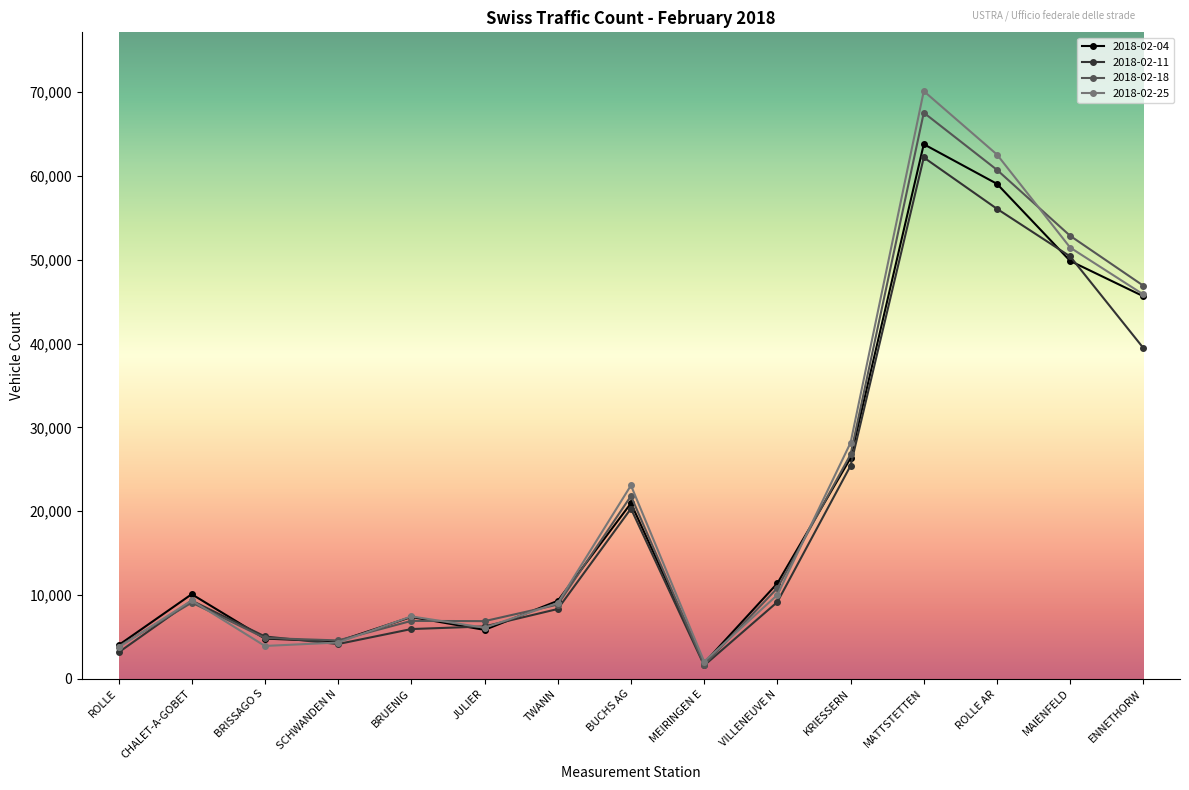

The 2018-02-11 series shows 5048 at BRISSAGO S. True or false?

True